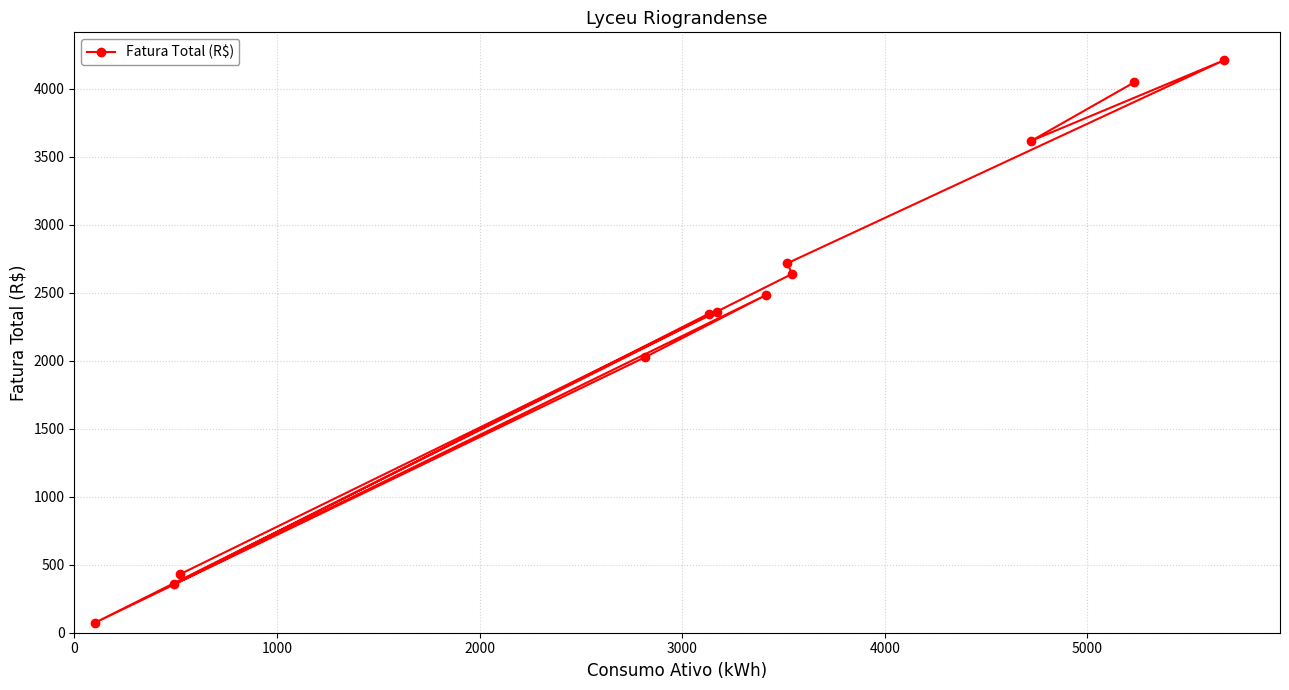

What is the maximum value shown in the chart?

4209.6